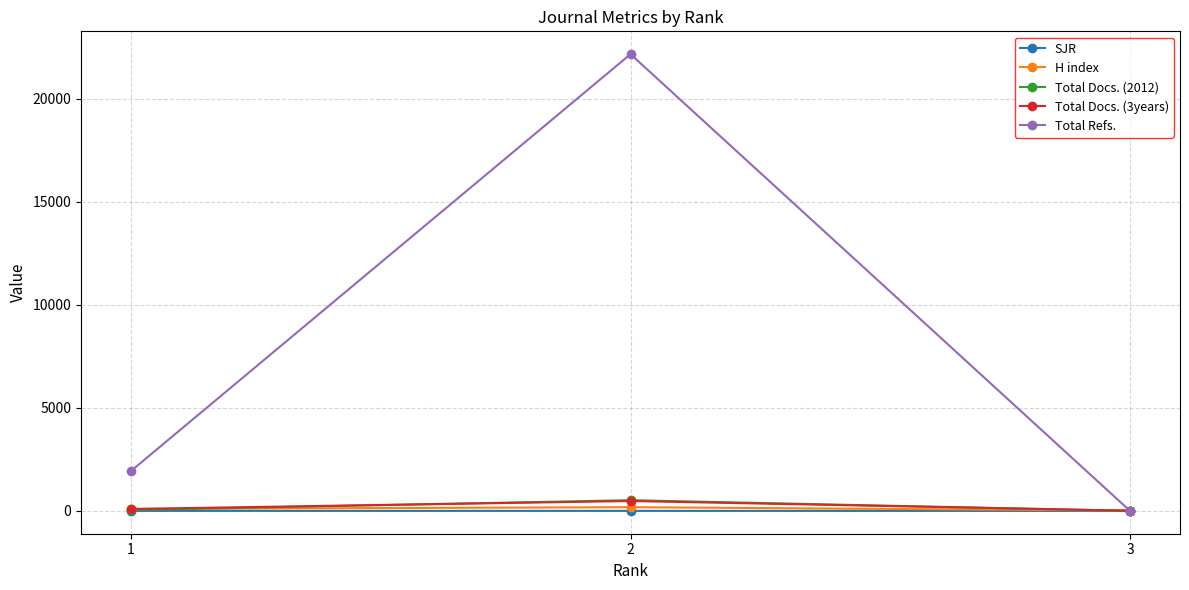

Read the SJR value at 2.

1.0